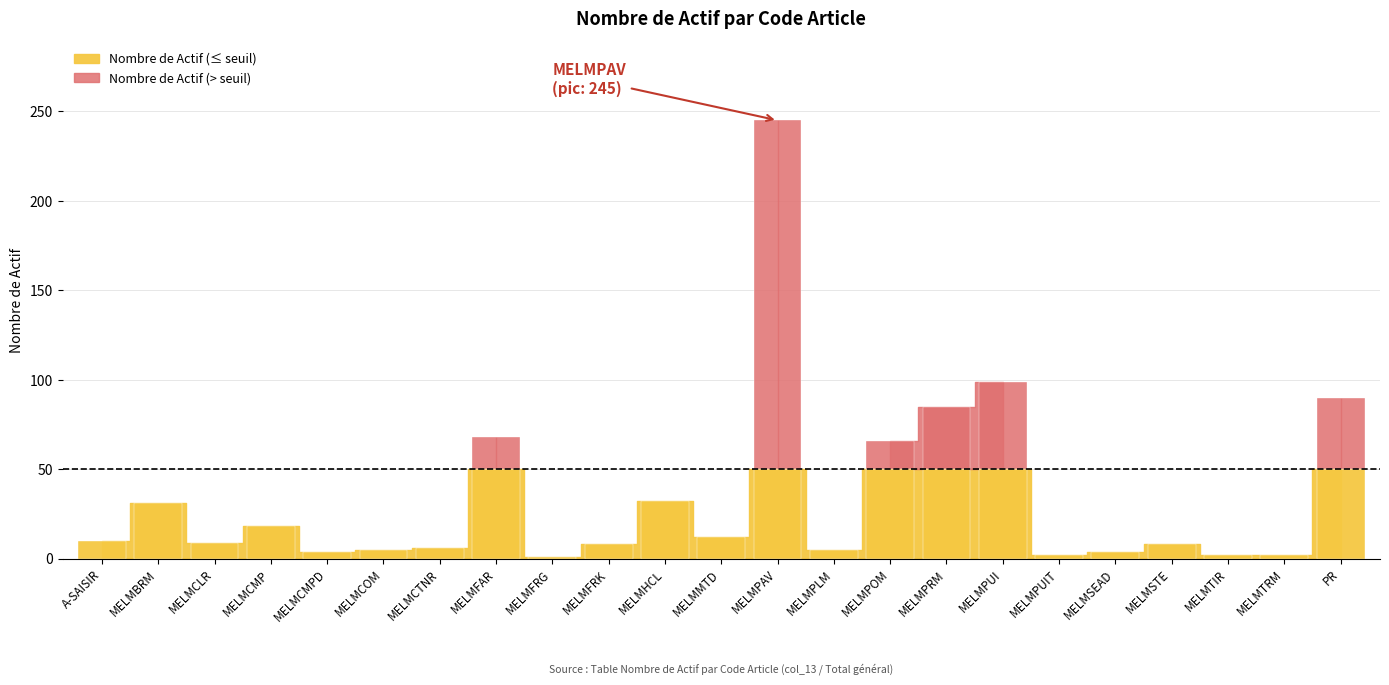

What is the sum of all values?

812